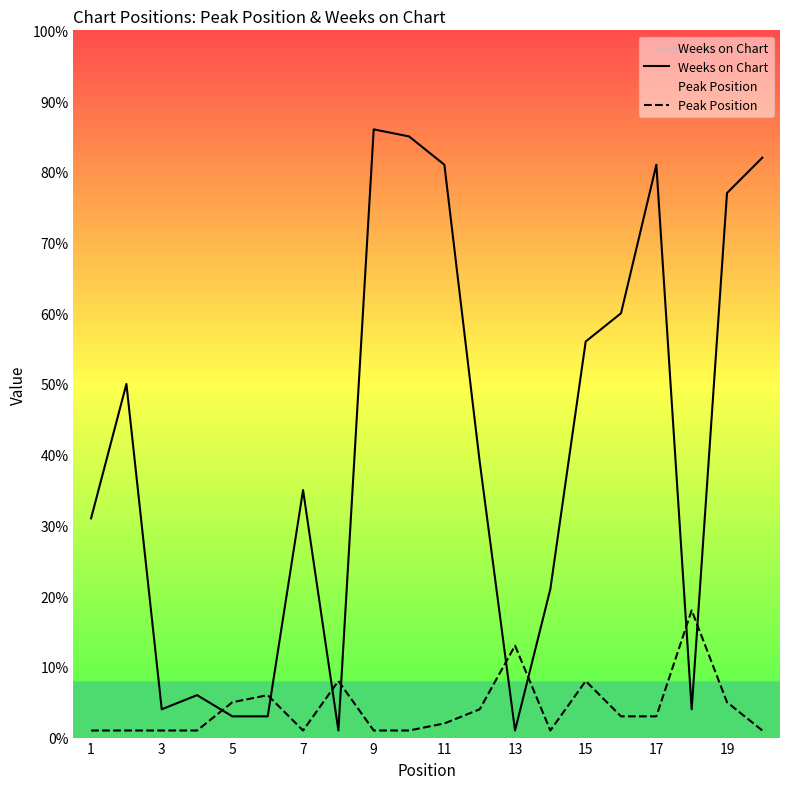

What is the greatest value displayed?

86